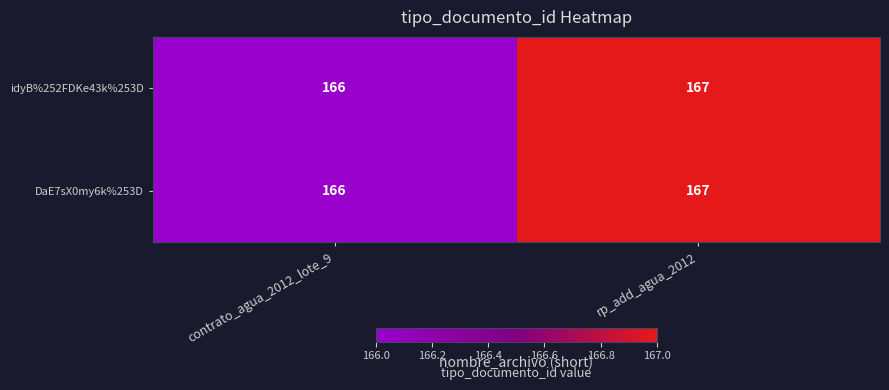

Read the idyB%252FDKe43k%253D value at contrato_agua_2012_lote_9.

166